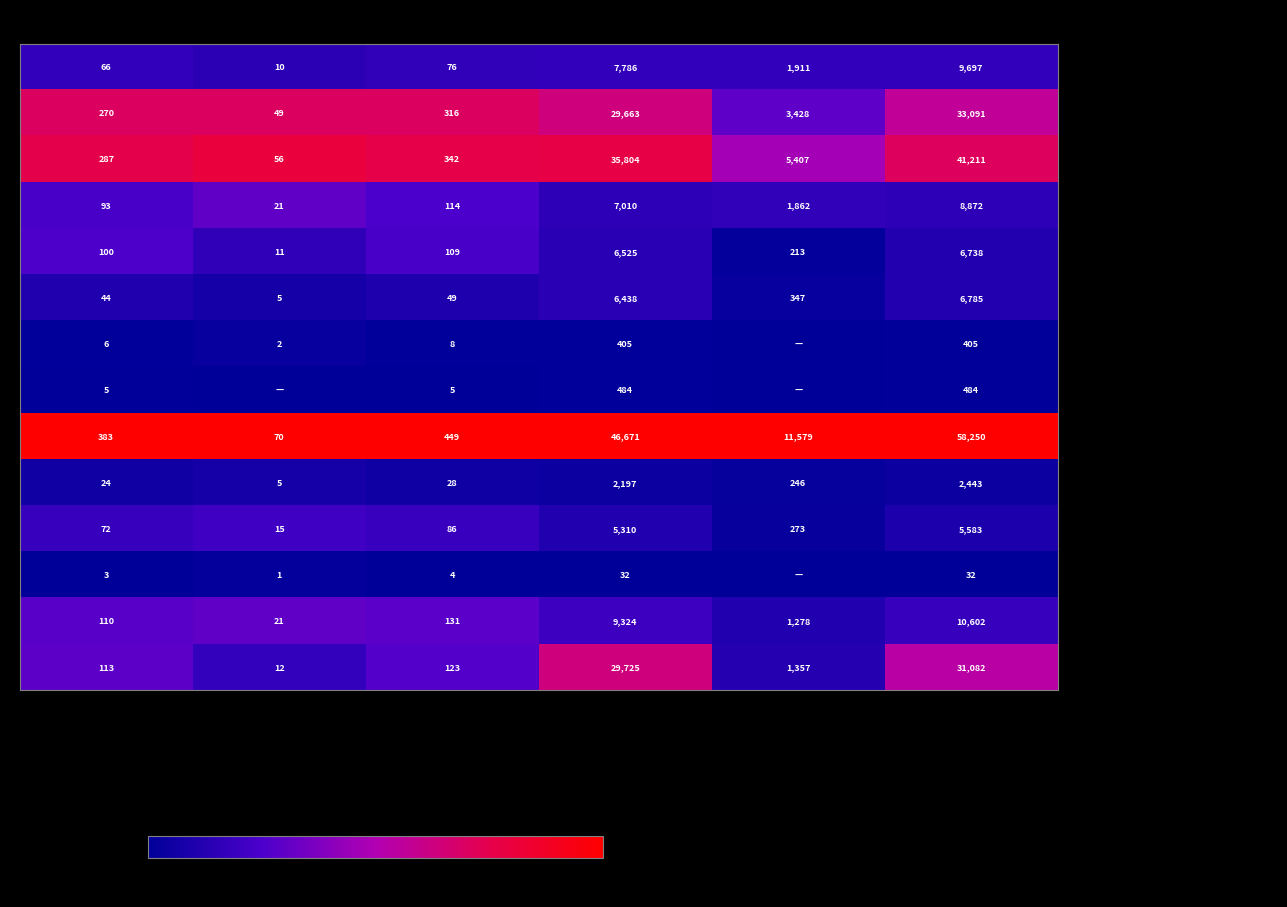

Between Exploit. Total and Tetes Certif. bio, which series saw the biggest shift?

- OCCITANIE